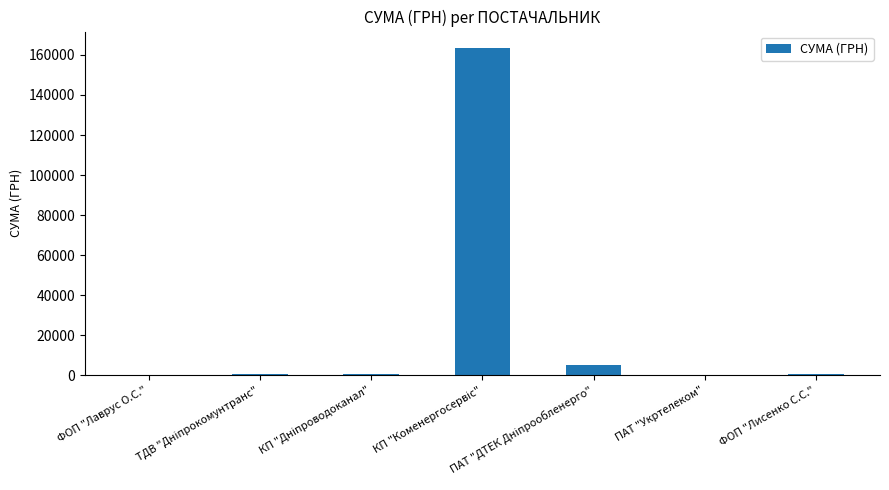

What is the sum of all values?

170100.0